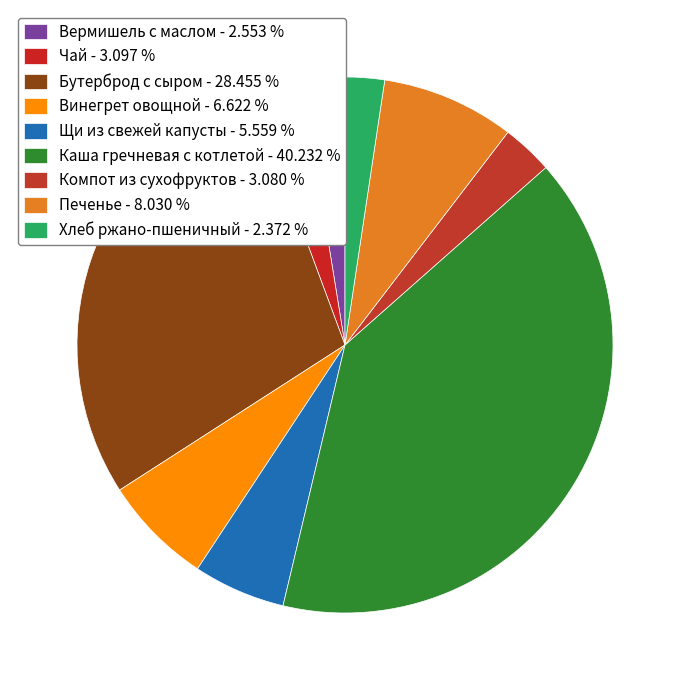

Rank the categories by value from highest to lowest.

Каша гречневая с котлетой, Бутерброд с сыром, Печенье, Винегрет овощной, Щи из свежей капусты, Чай, Компот из сухофруктов, Вермишель с маслом, Хлеб ржано-пшеничный